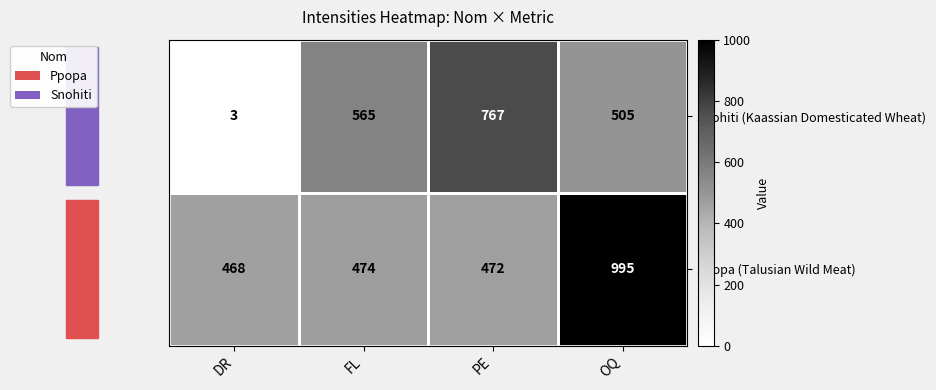

What is the maximum value shown in the chart?

995